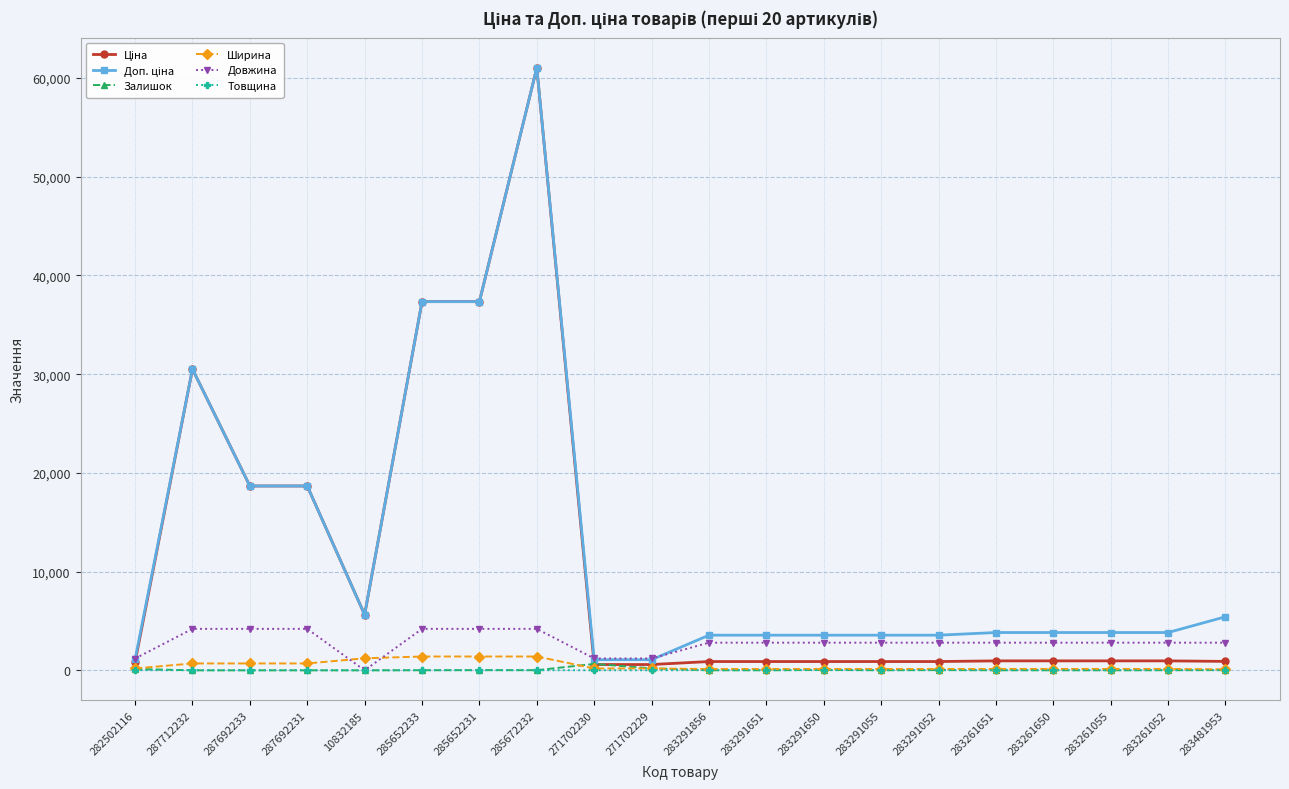

How many data points does each series have?

20